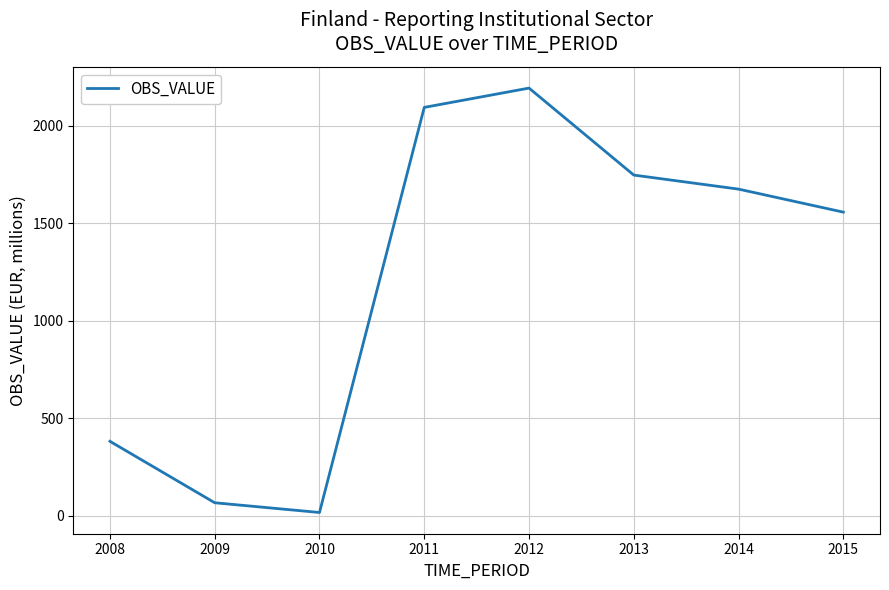

How many series are shown in this chart?

1